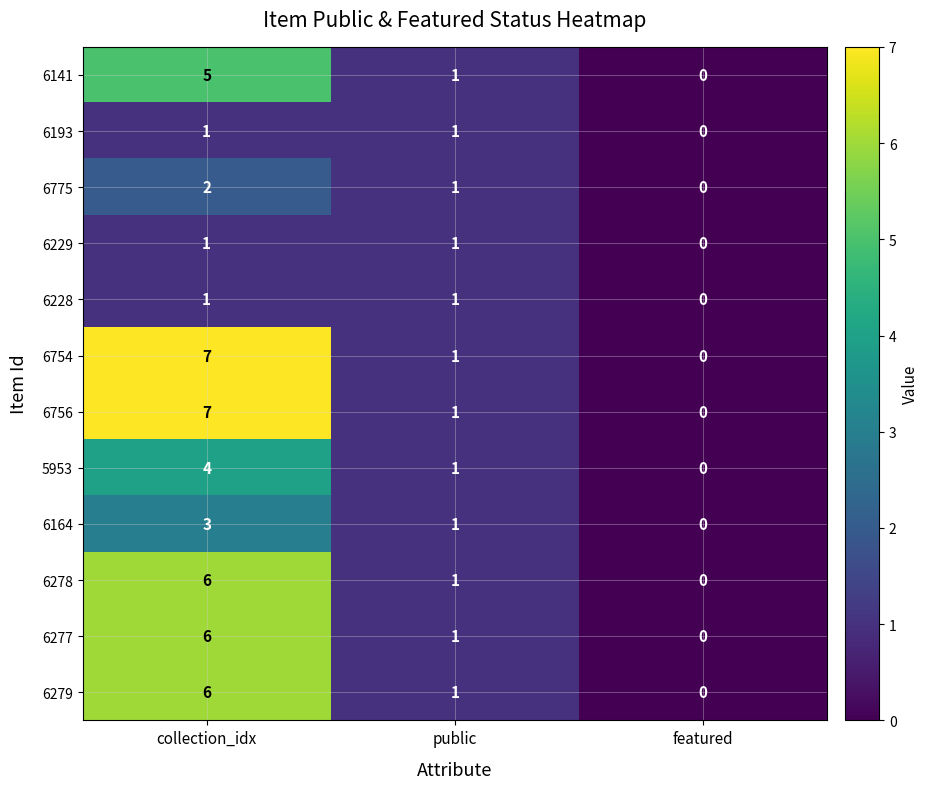

Count the 6278 values in the range 0 to 1.

3